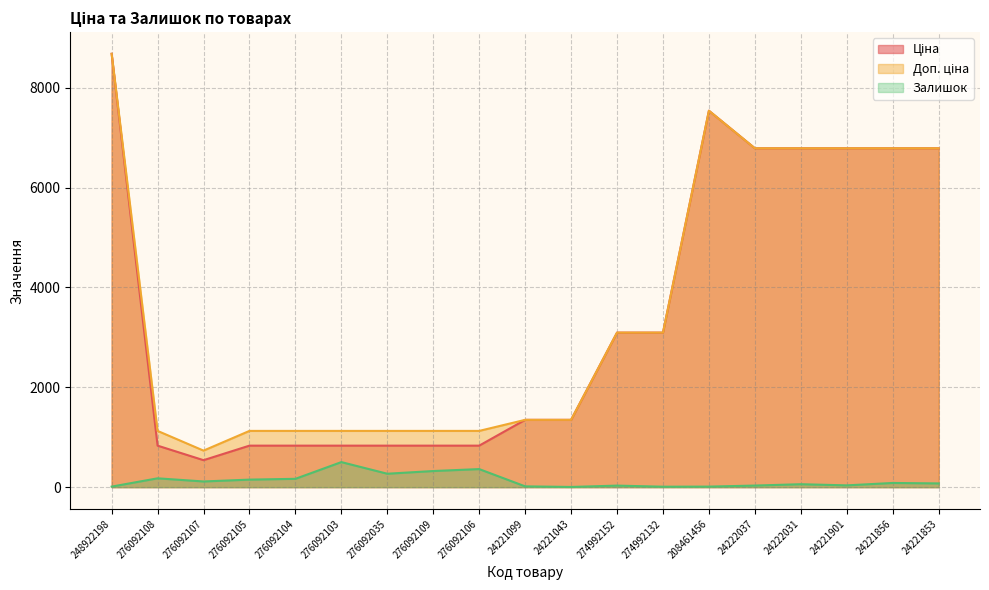

List the labels in order of Ціна value, largest first.

248922198, 208461456, 24222037, 24222031, 24221901, 24221856, 24221853, 274992152, 274992132, 24221099, 24221043, 276092108, 276092105, 276092104, 276092103, 276092035, 276092109, 276092106, 276092107